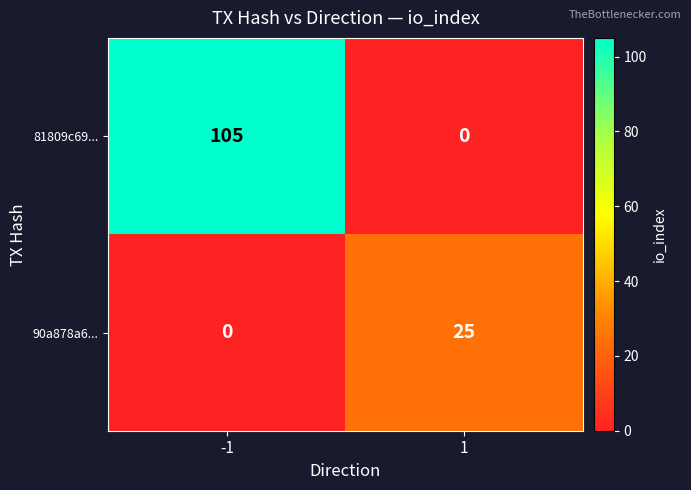

What is the difference between the maximum and minimum values in the 90a878a6... series?

25